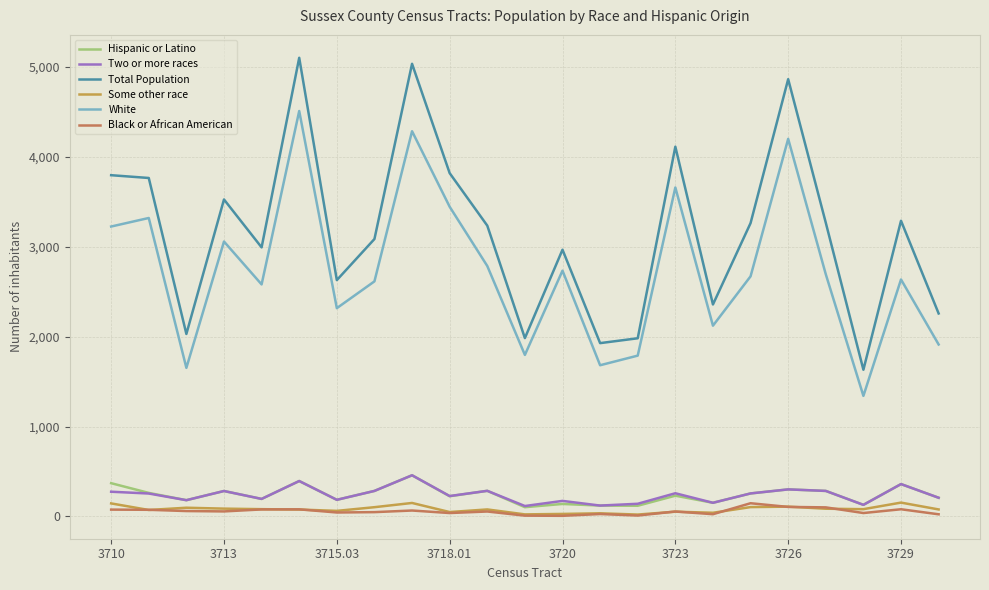

True or false: Hispanic or Latino and White intersect in this chart.

False